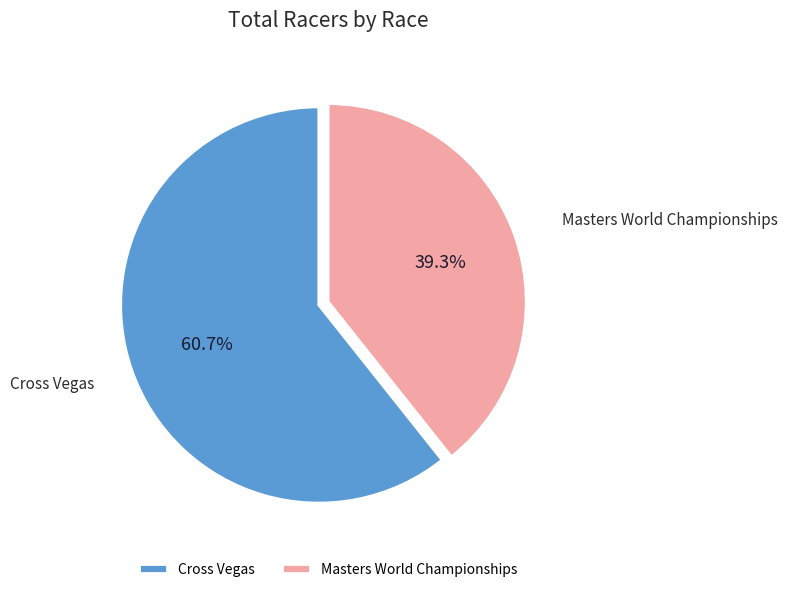

True or false: Masters World Championships accounts for 39% of the total.

True